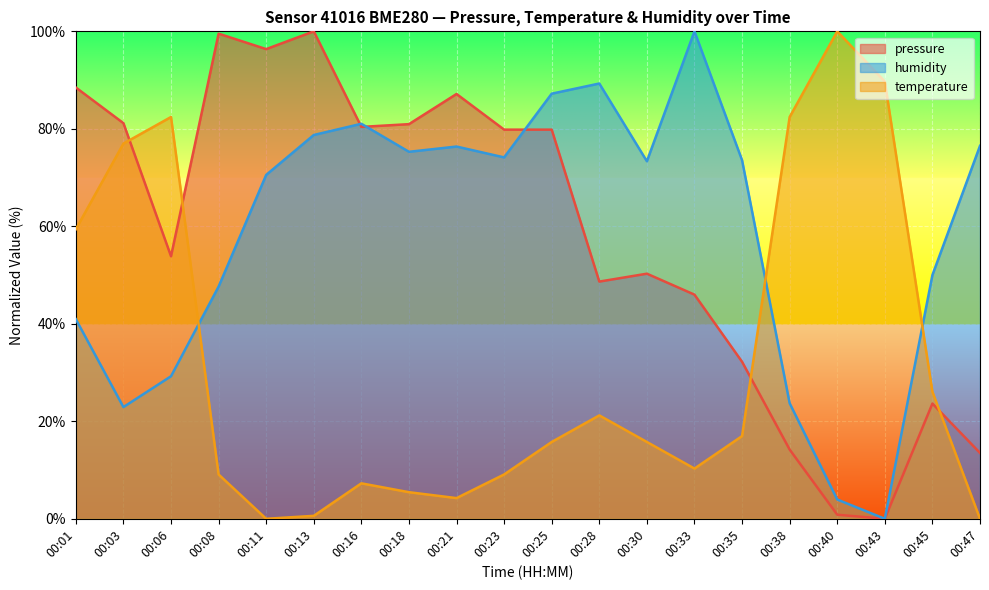

How many values in the temperature series are below 15?

9